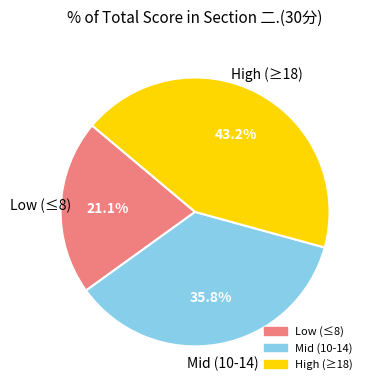

Is there a majority slice in this chart?

No